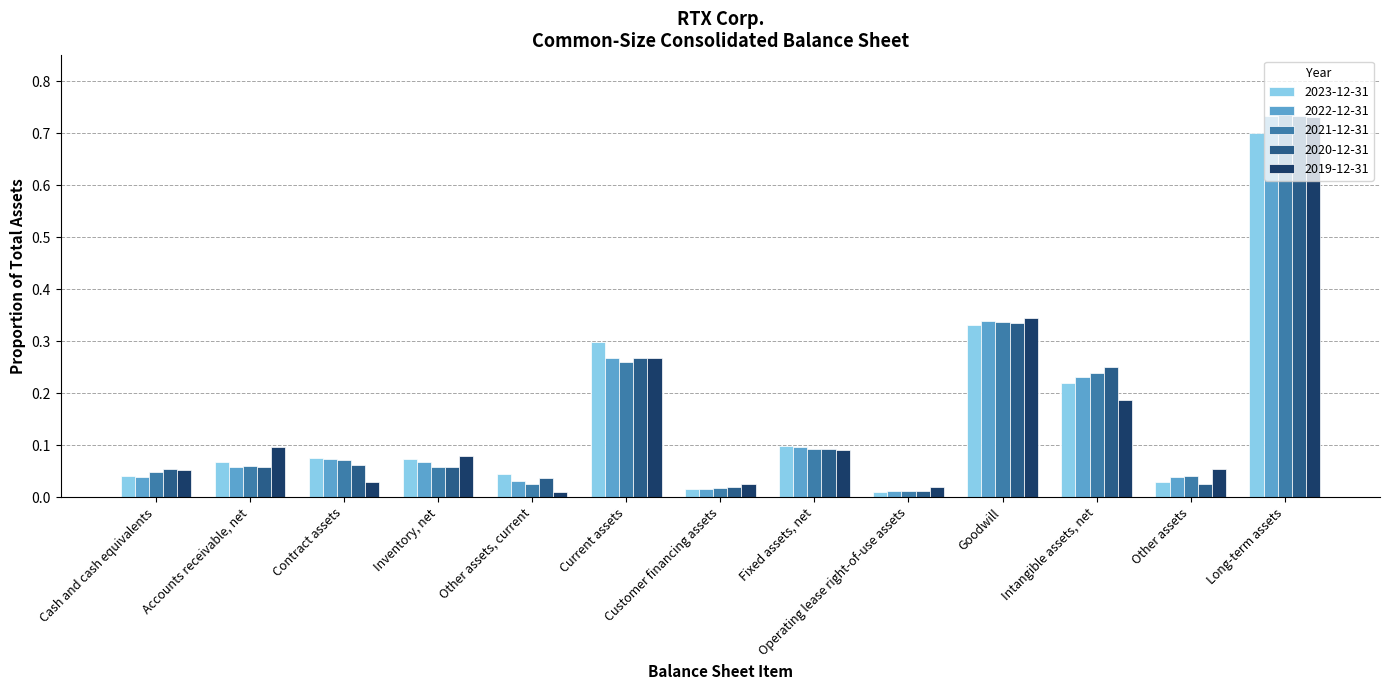

At how many categories does at least one series exceed 0?

13